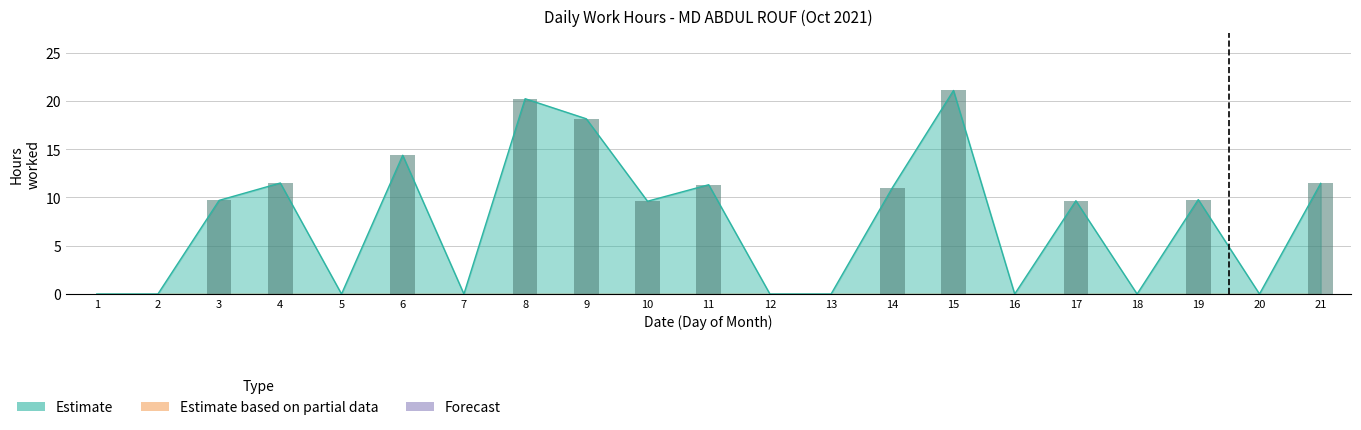

The Estimate series shows 0.0 at 20. True or false?

True